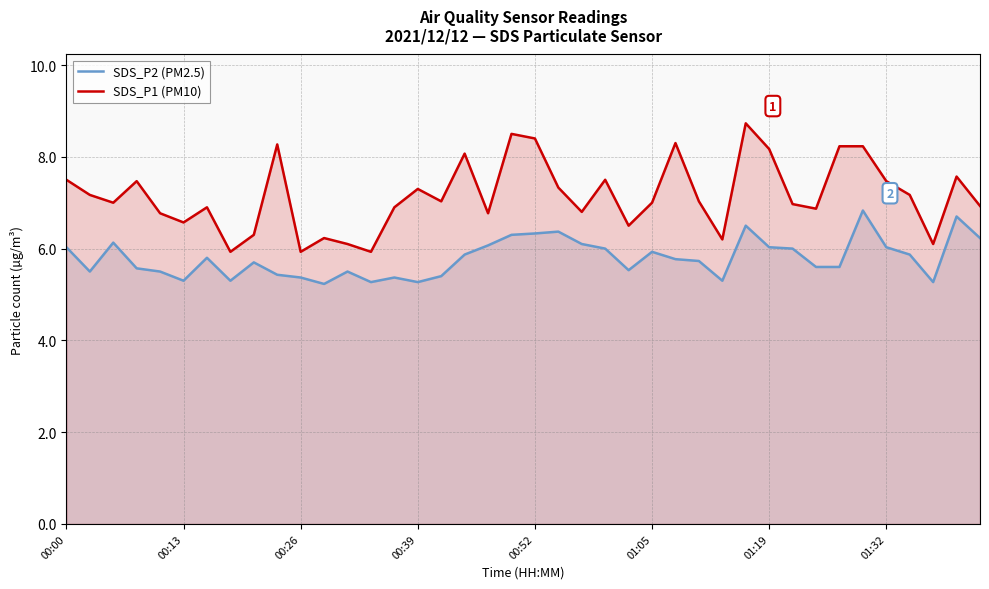

What is the total value across all series at 24?

12.0